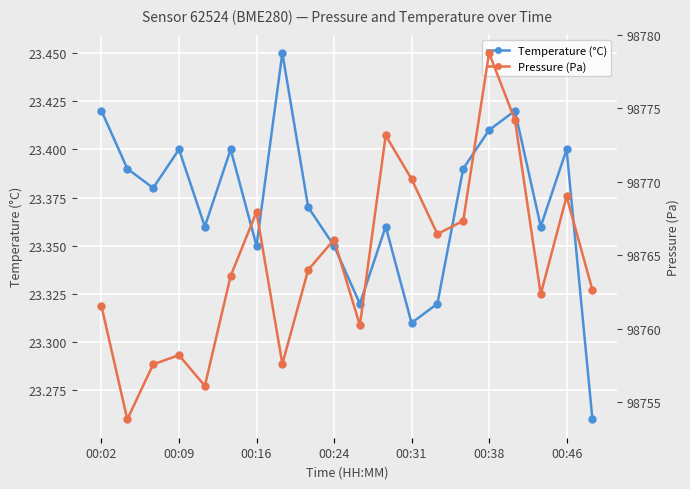

True or false: Temperature (°C) has a value of 40.1 at 00:02.

False